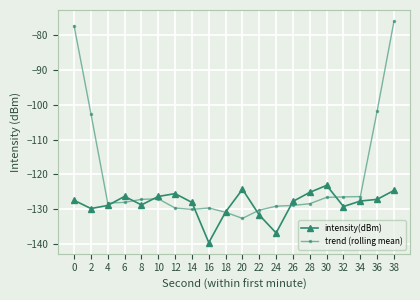

Is the value of intensity(dBm) at 30 greater than the value of trend (rolling mean) at 20?

Yes